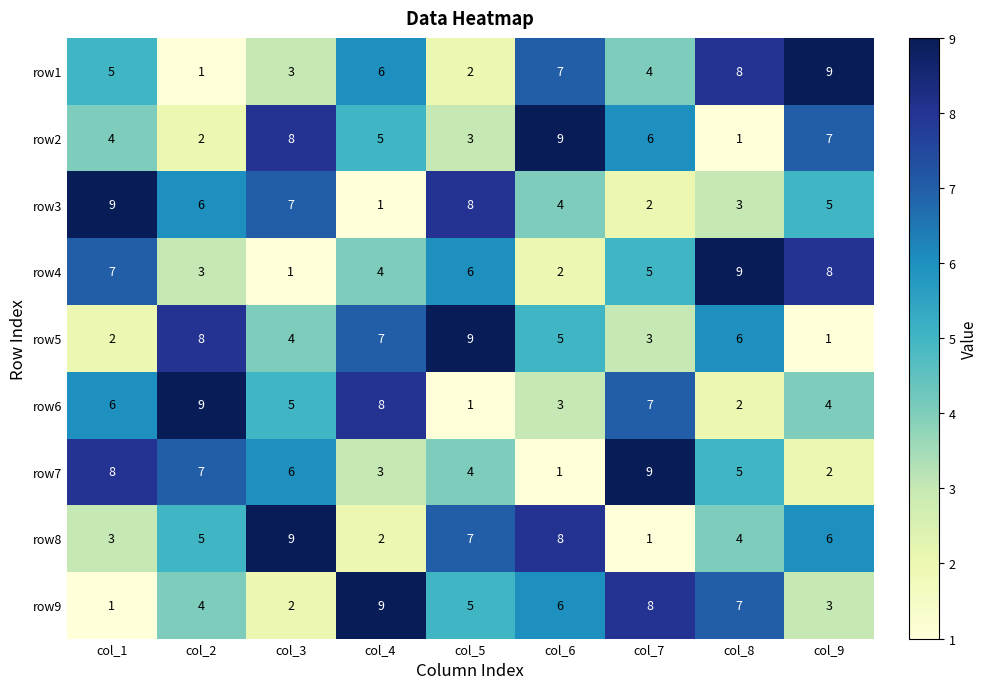

Rank the series at col_5 from highest to lowest value.

row5, row3, row8, row4, row9, row7, row2, row1, row6